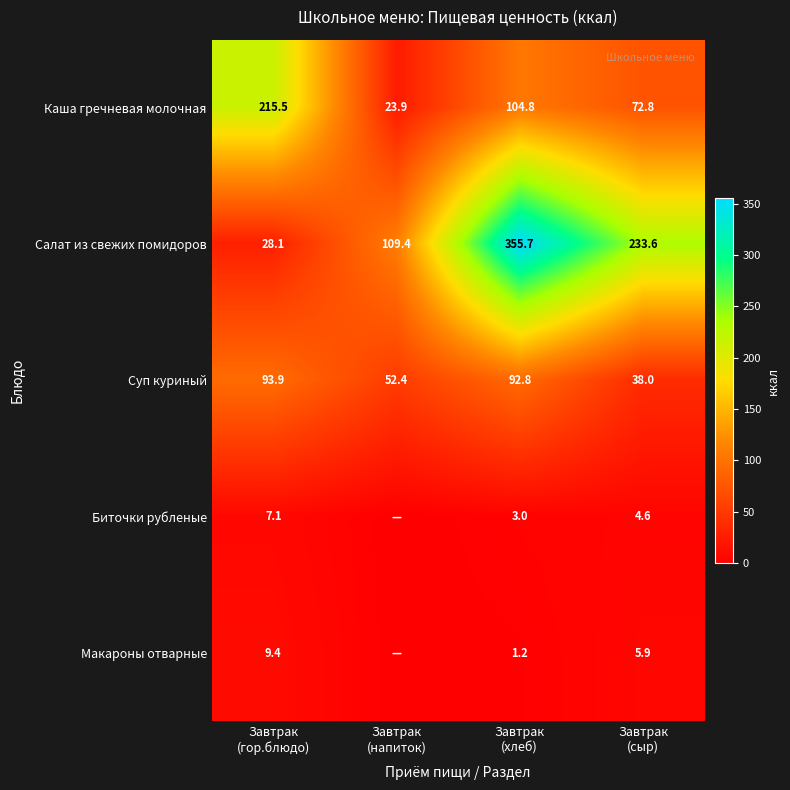

Which series changed the most between Завтрак
(гор.блюдо) and Завтрак
(сыр)?

Салат из свежих помидоров